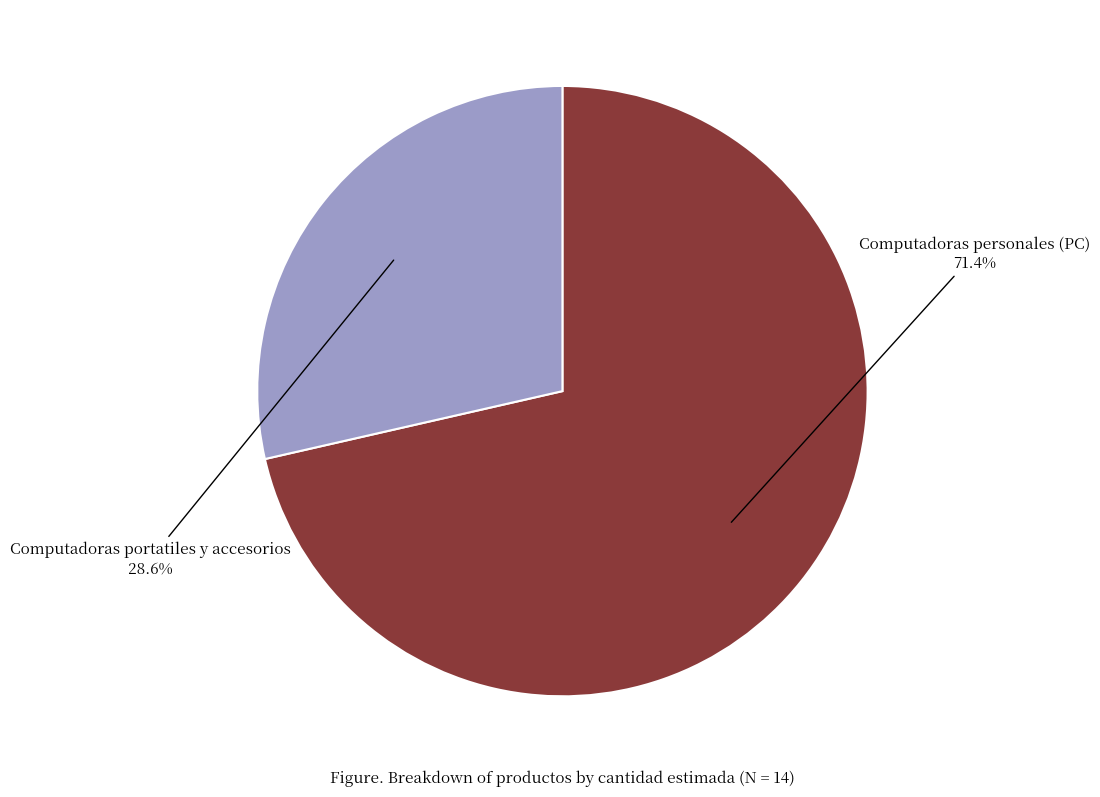

How many segments does this pie chart have?

2